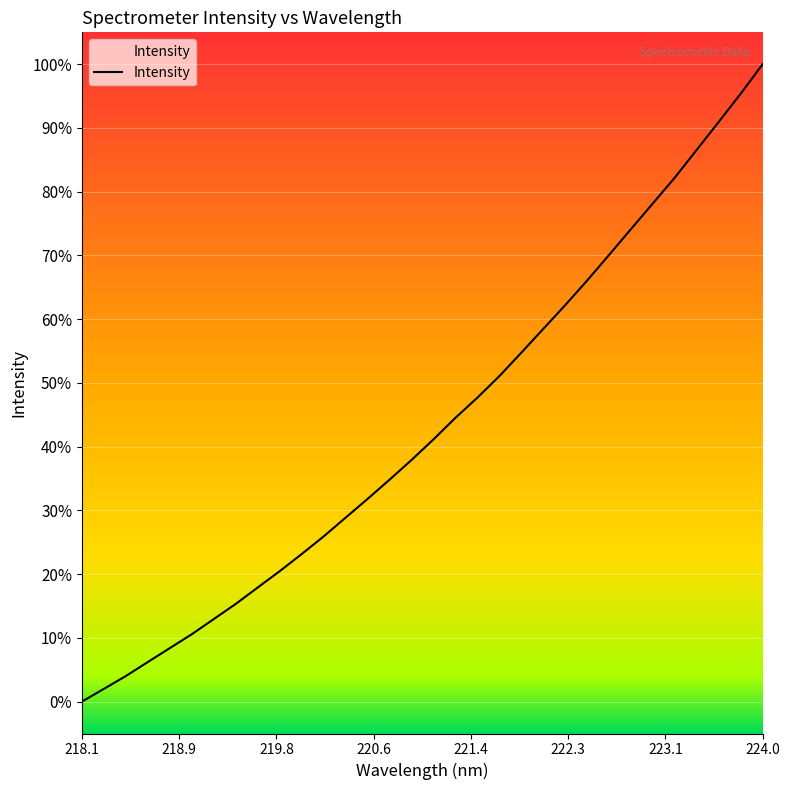

At which label is the value closest to 0?

218.1